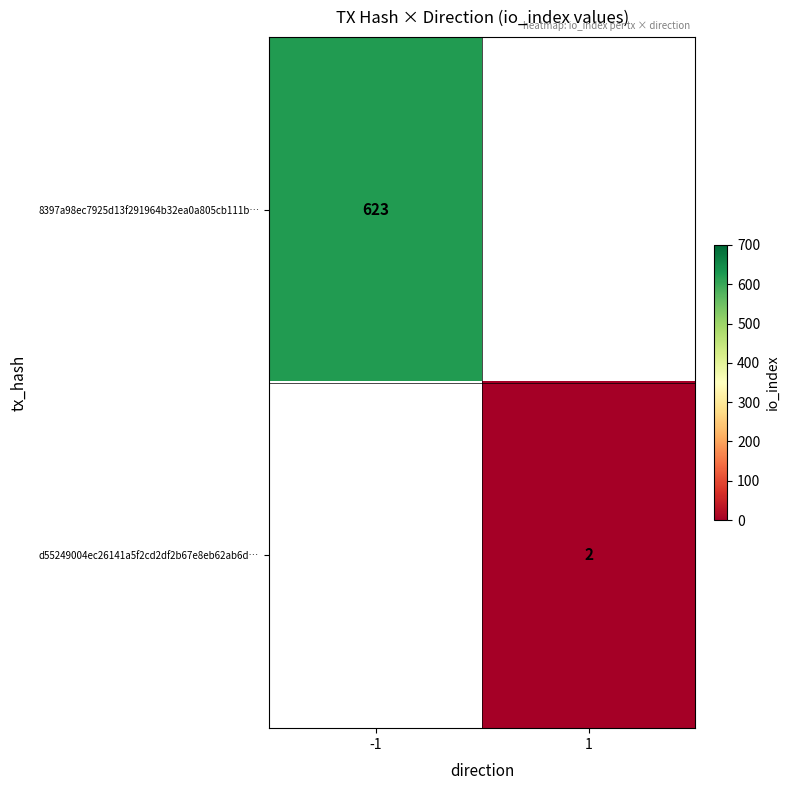

Is it true that d55249004ec26141a5f2cd2df2b67e8eb62ab6d… equals 1 at 1?

False